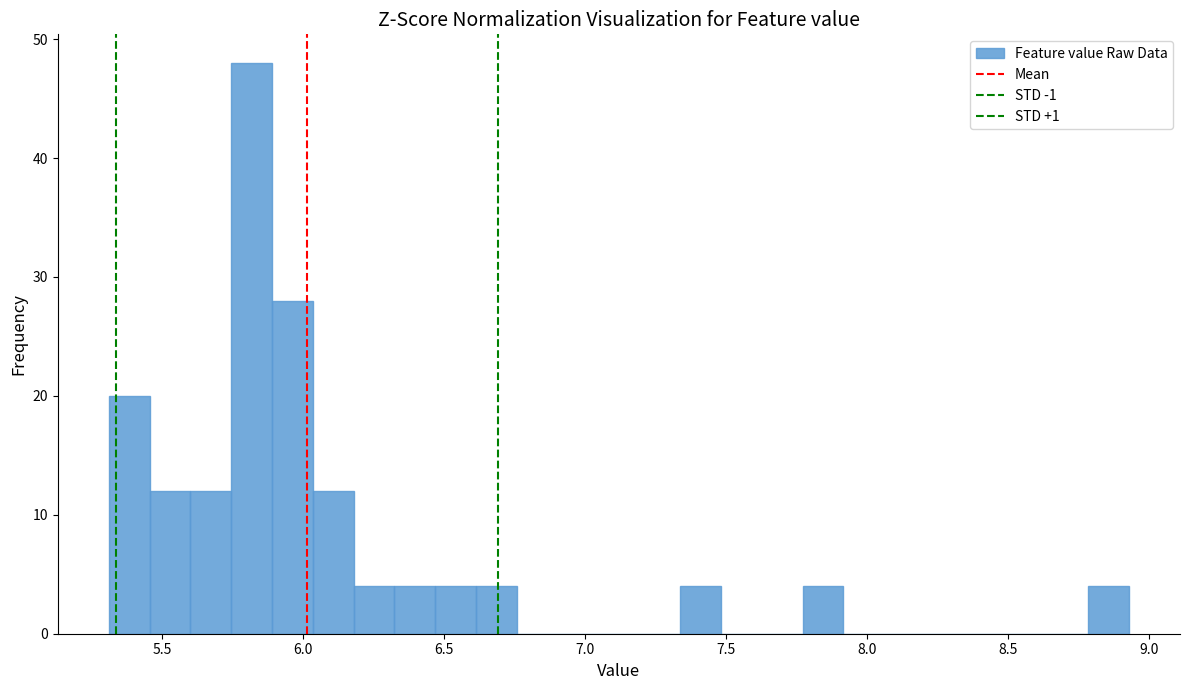

Read against the x-axis, roughly where is the centre of the tallest bar?

5.80